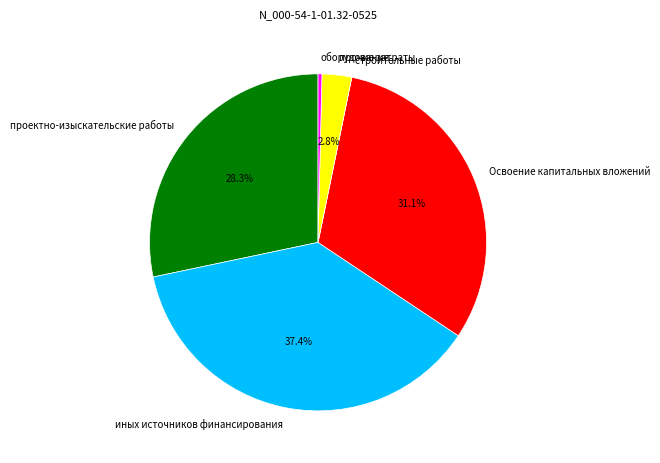

To the nearest percent, what percentage of the pie is проектно-изыскательские работы?

28%